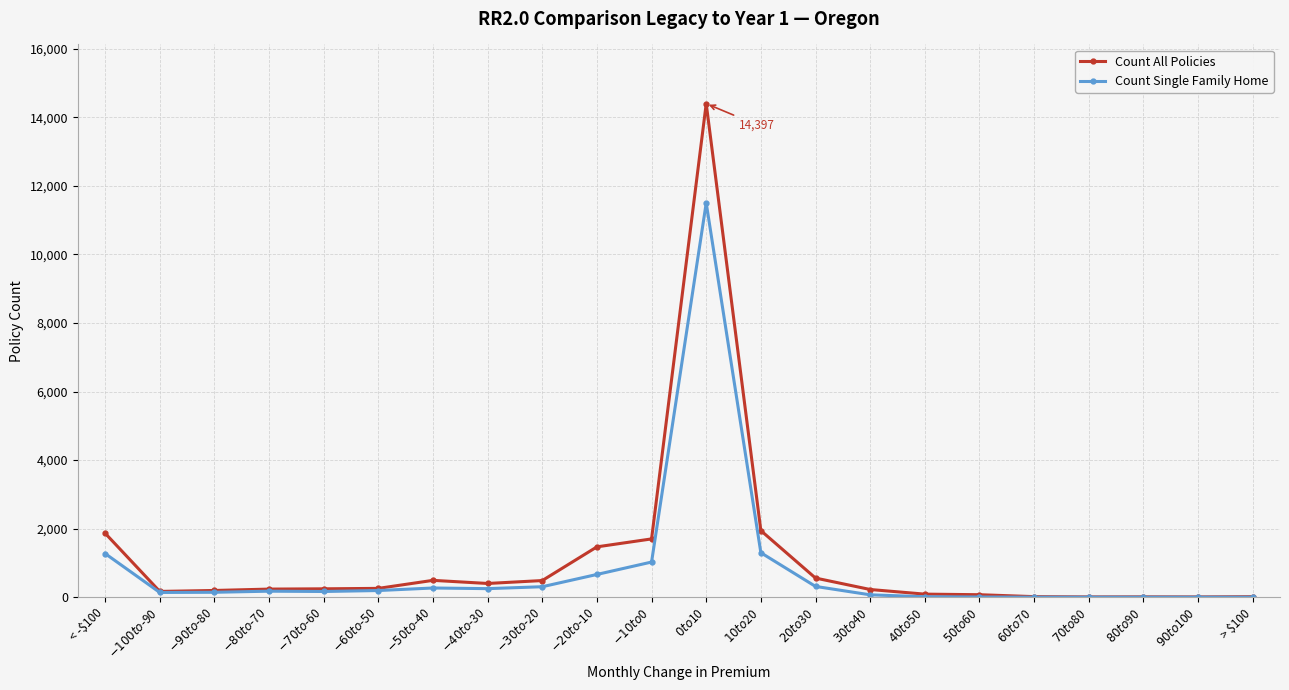

True or false: Count All Policies has more than 1 interior local peaks.

True